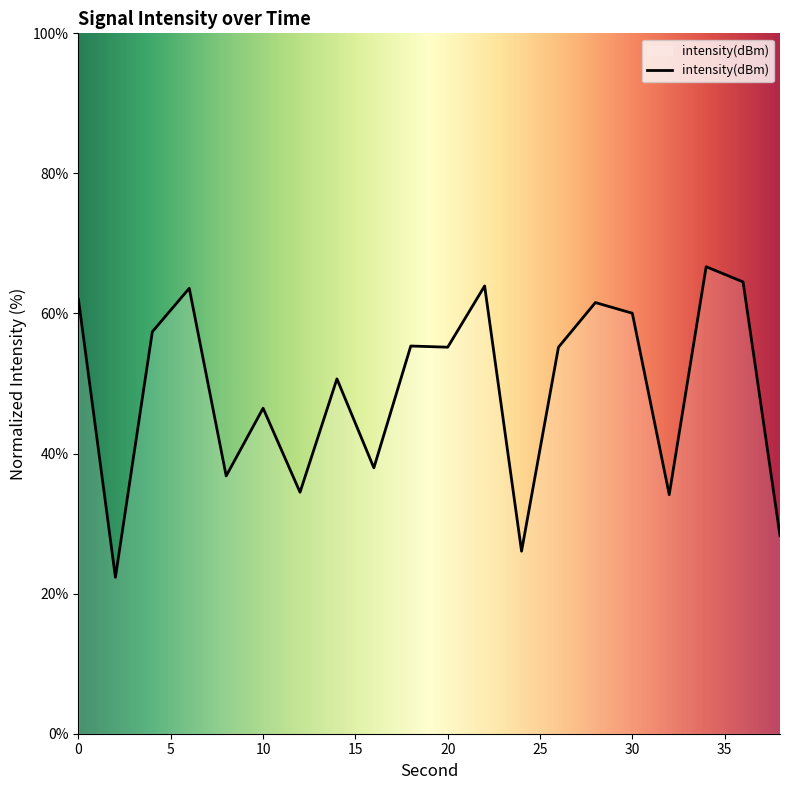

What is the maximum value shown in the chart?

66.7